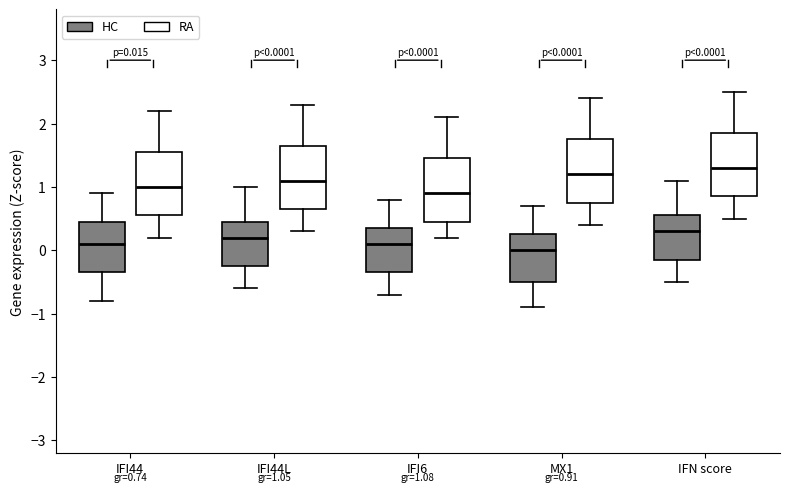

Which box has the highest median line?

IFN score (RA)